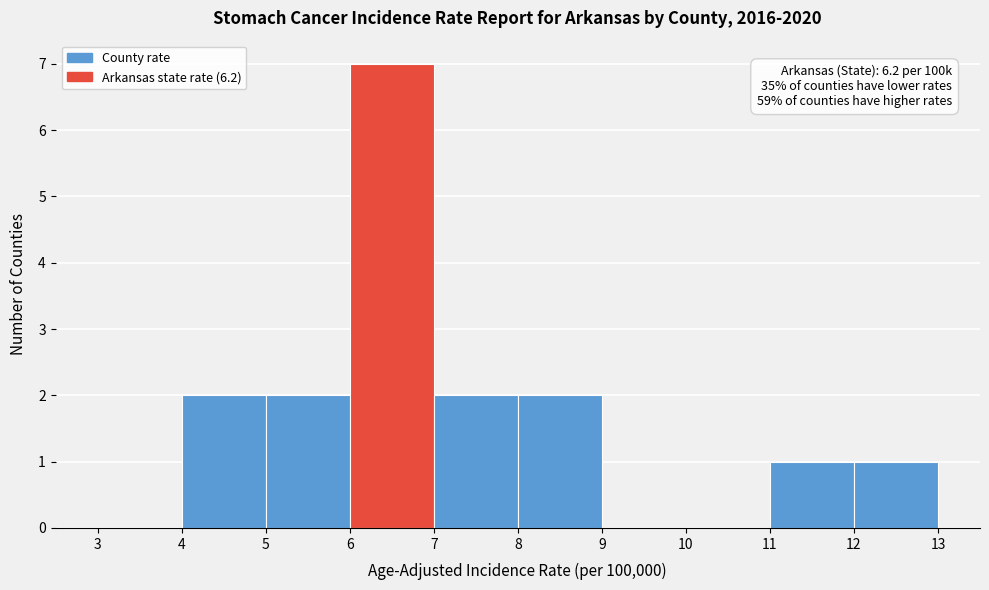

Which range on the x-axis has the tallest bar?

6 to 7